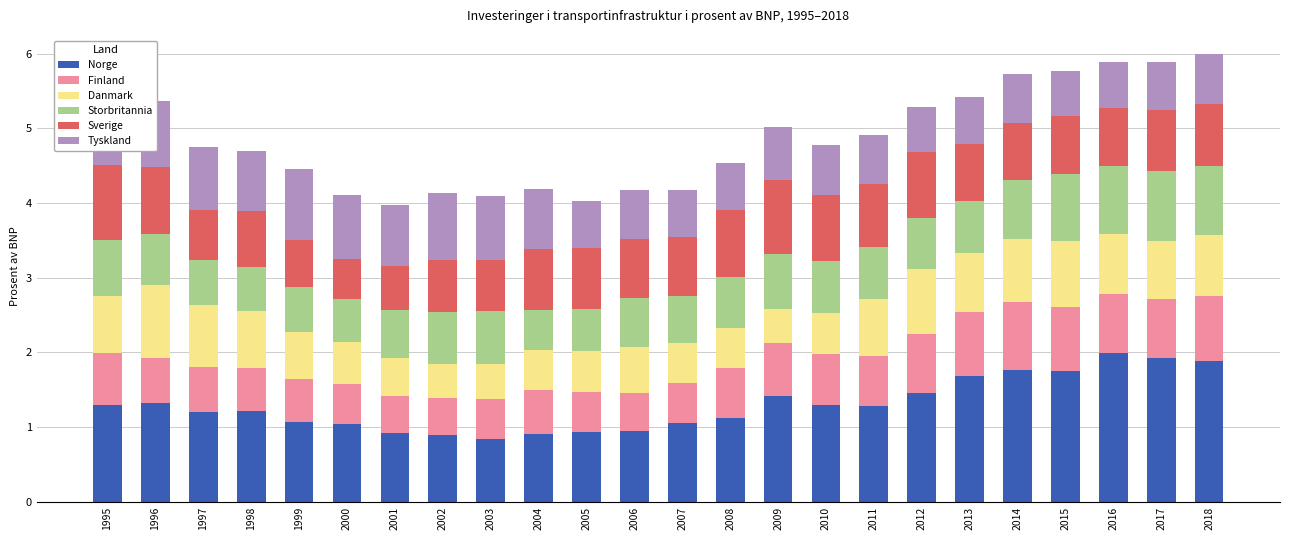

What is the lowest value of the Norge series?

0.8